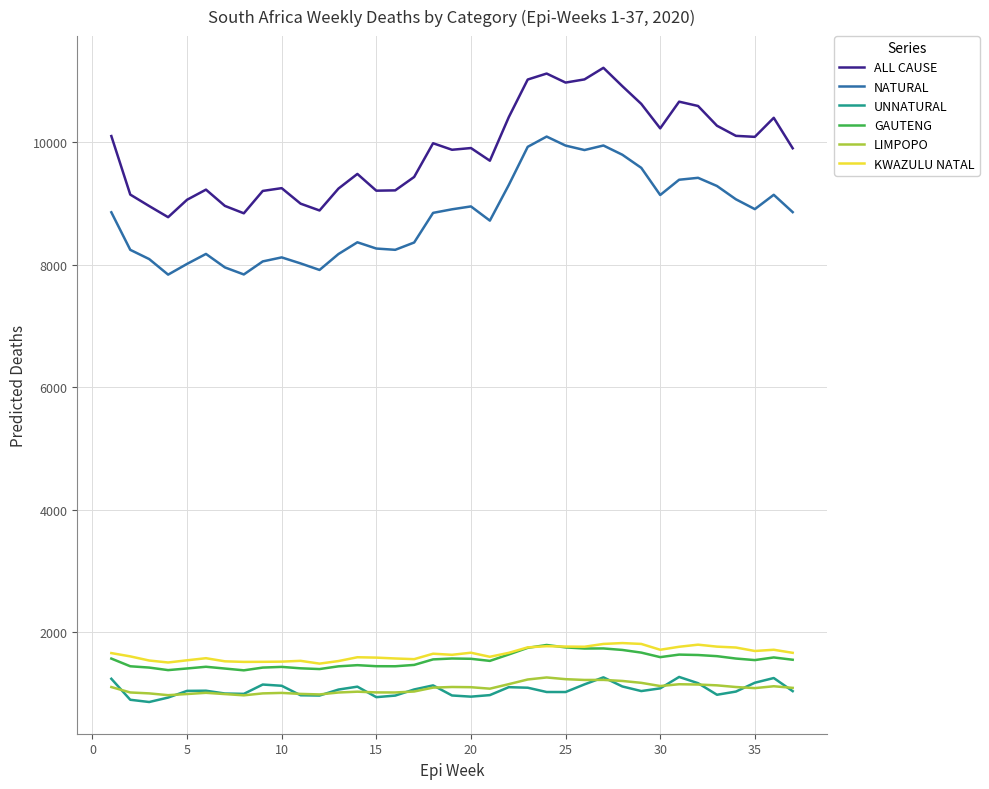

True or false: KWAZULU NATAL and NATURAL intersect in this chart.

False